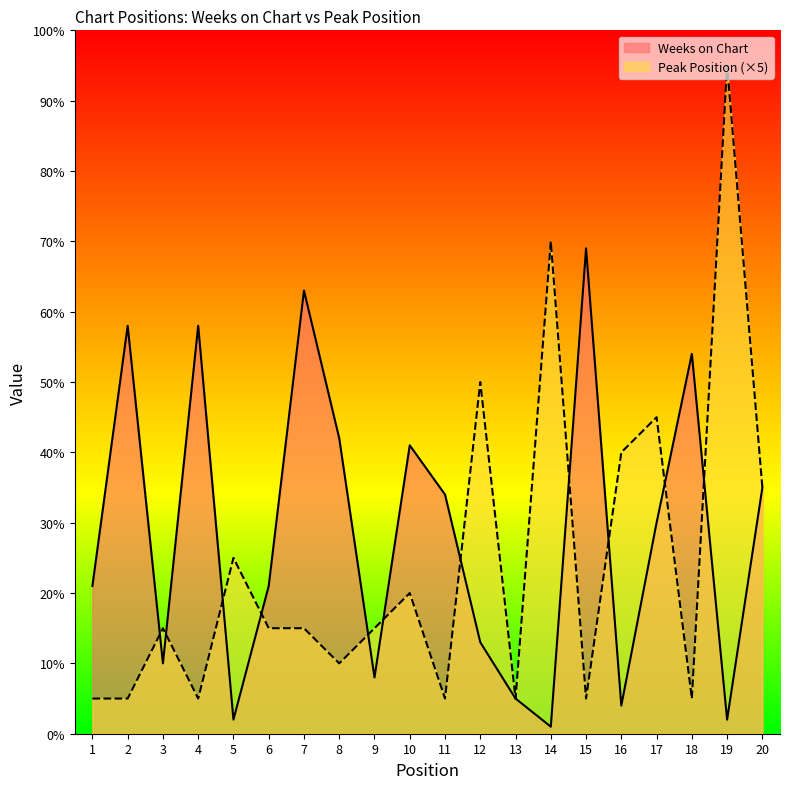

At 18, list the series in order from largest to smallest.

Weeks on Chart, Peak Position (×5)